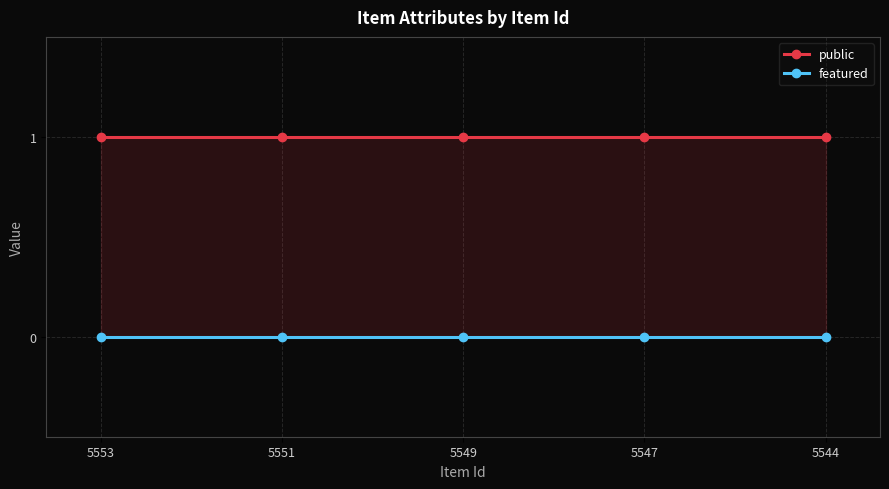

Rank the series by their maximum value, from highest to lowest.

public, featured